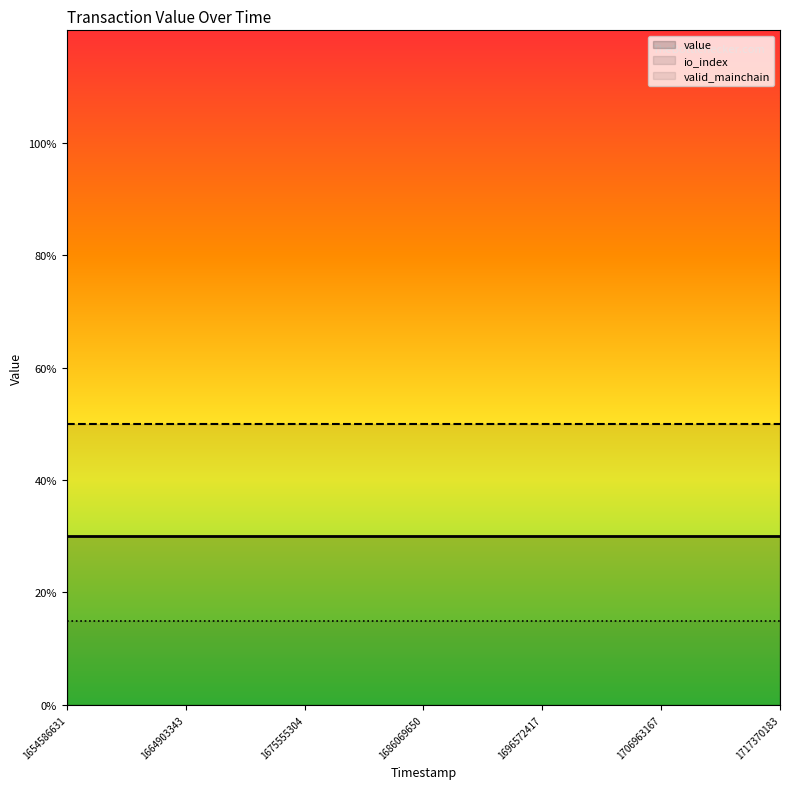

At 11, list the series in order from largest to smallest.

io_index, value, valid_mainchain